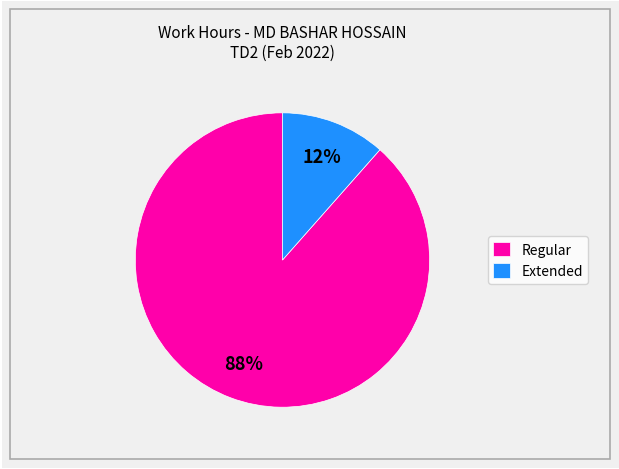

To the nearest percent, what is the average slice percentage?

50%